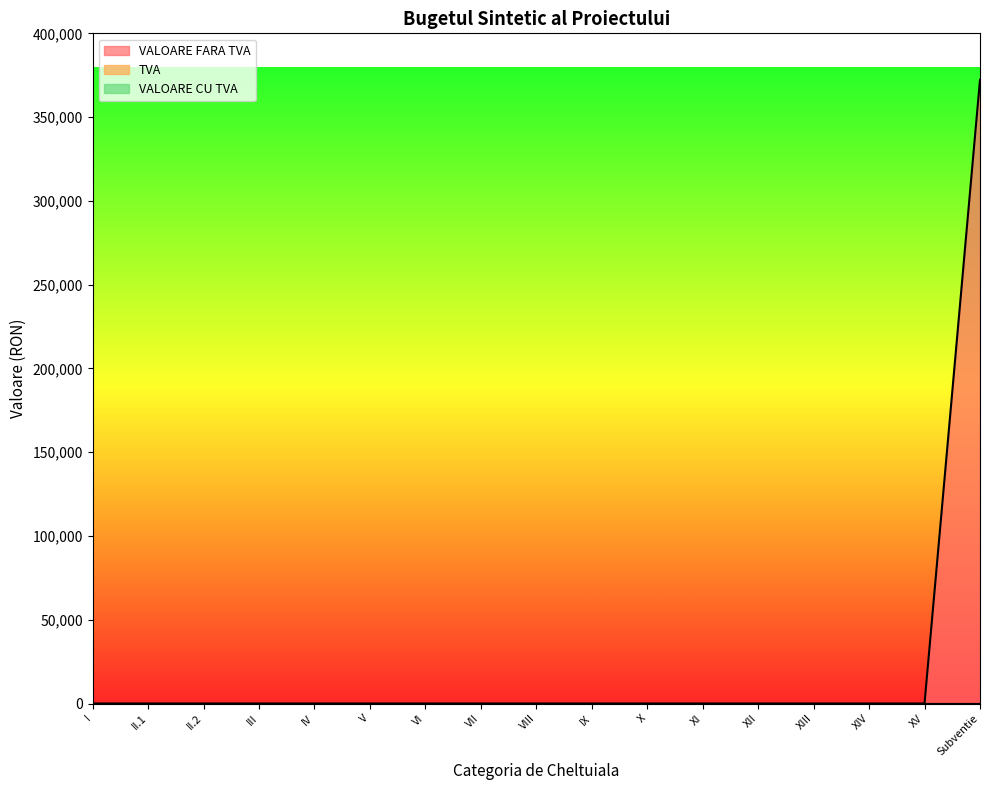

What is the greatest value displayed?

372285